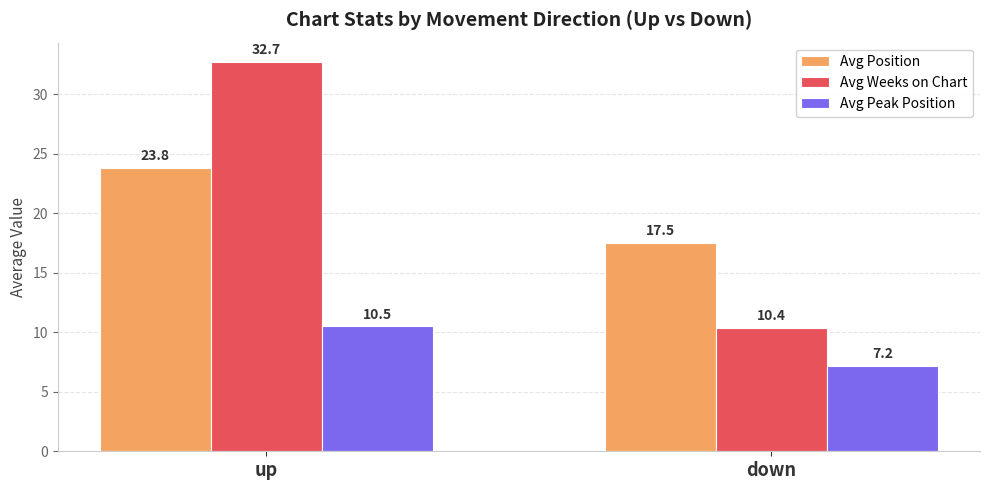

What are all the series names shown in the legend?

Avg Position, Avg Weeks on Chart, Avg Peak Position